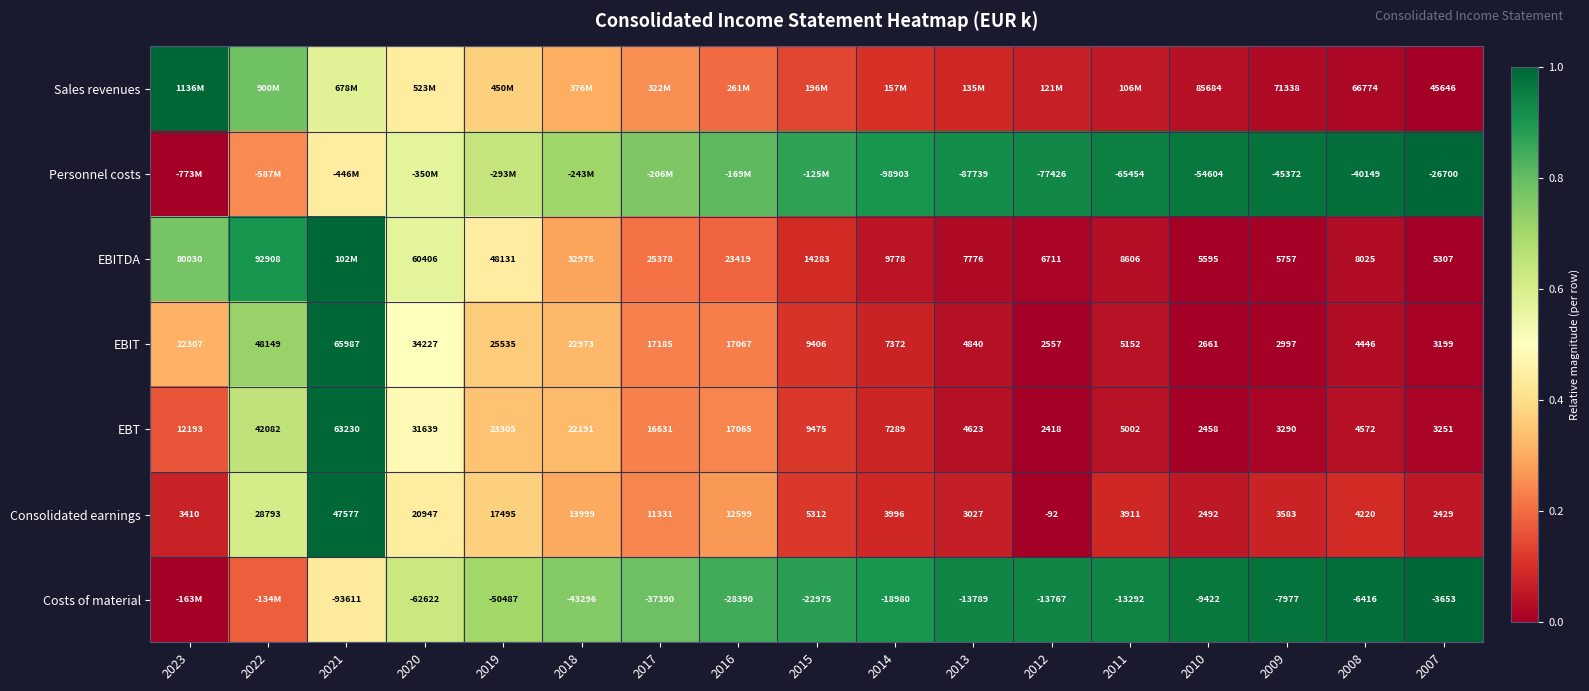

Which series changed the most between 2009 and 2007?

Sales revenues